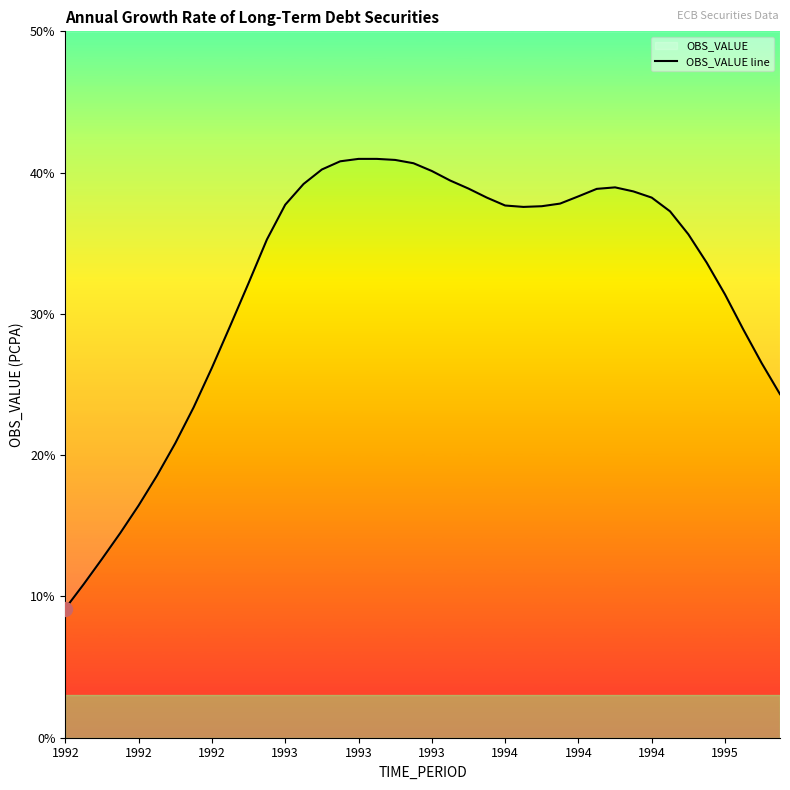

How many categories are shown in the chart?

40